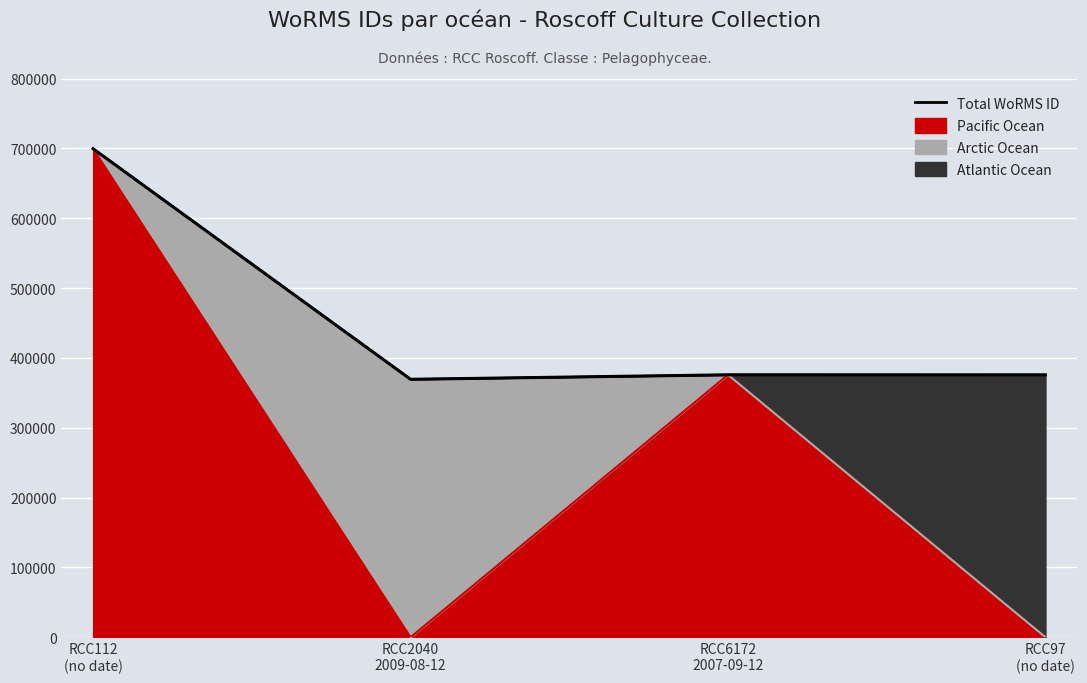

What is the greatest value displayed?

699402